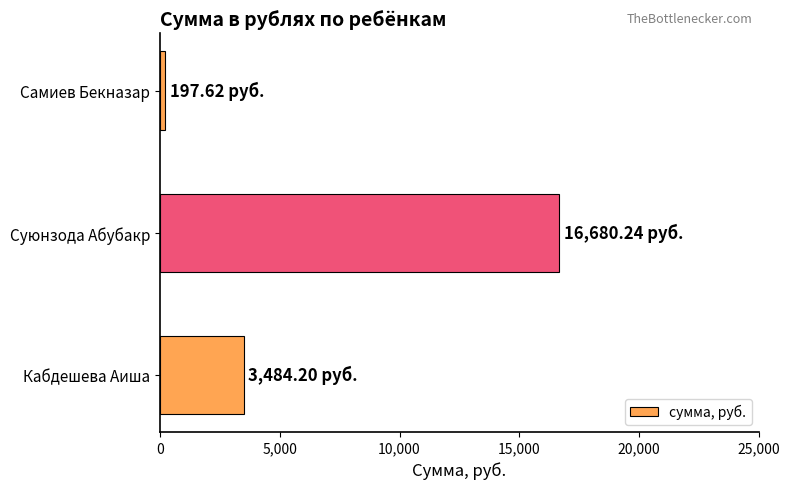

Which has a higher value, Суюнзода Абубакр or Самиев Бекназар?

Суюнзода Абубакр